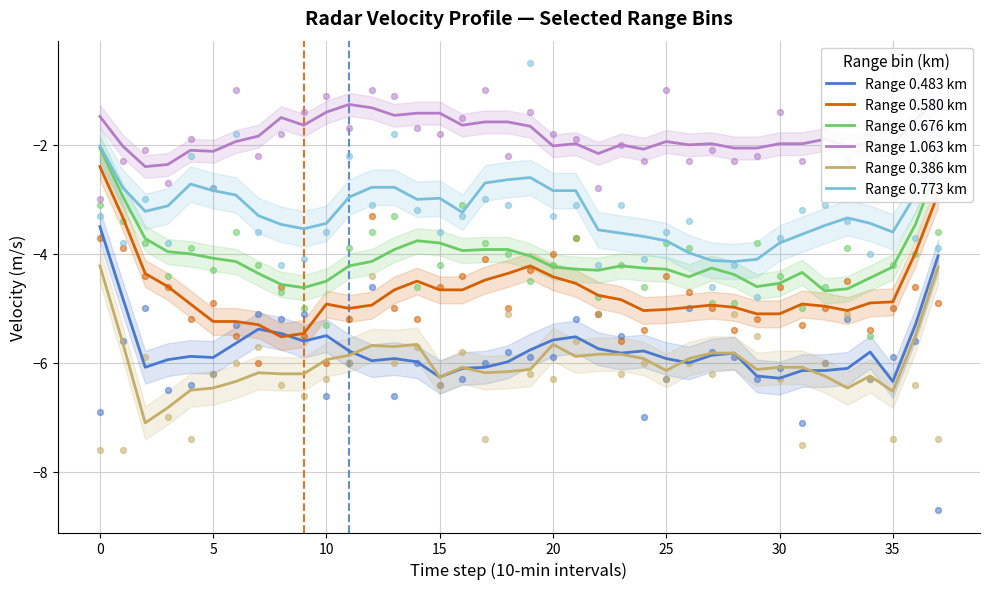

True or false: Range 0.773 km and Range 0.386 km cross at least once.

False